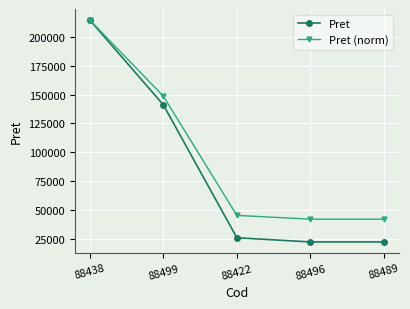

Rank the series at 88489 from lowest to highest value.

Pret, Pret (norm)